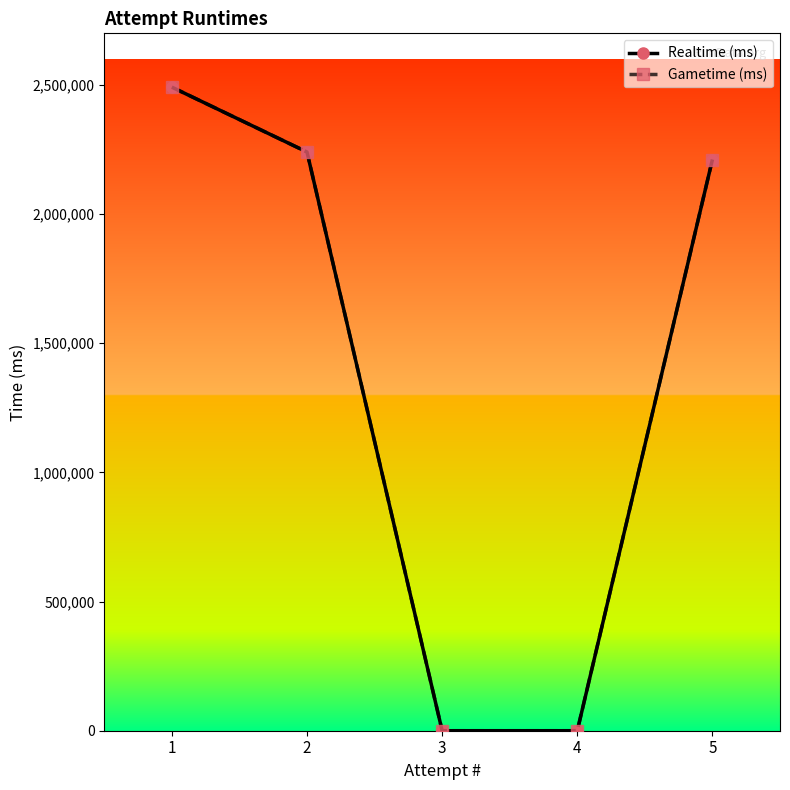

The Gametime (ms) series shows 2240486 at 2. True or false?

True